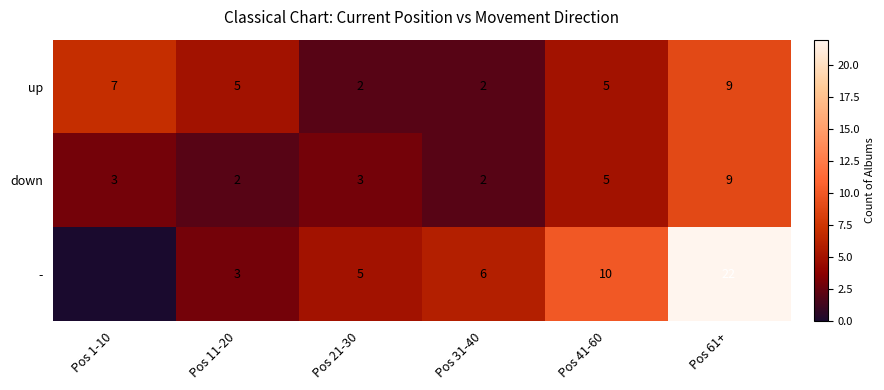

What is the maximum value for up?

9